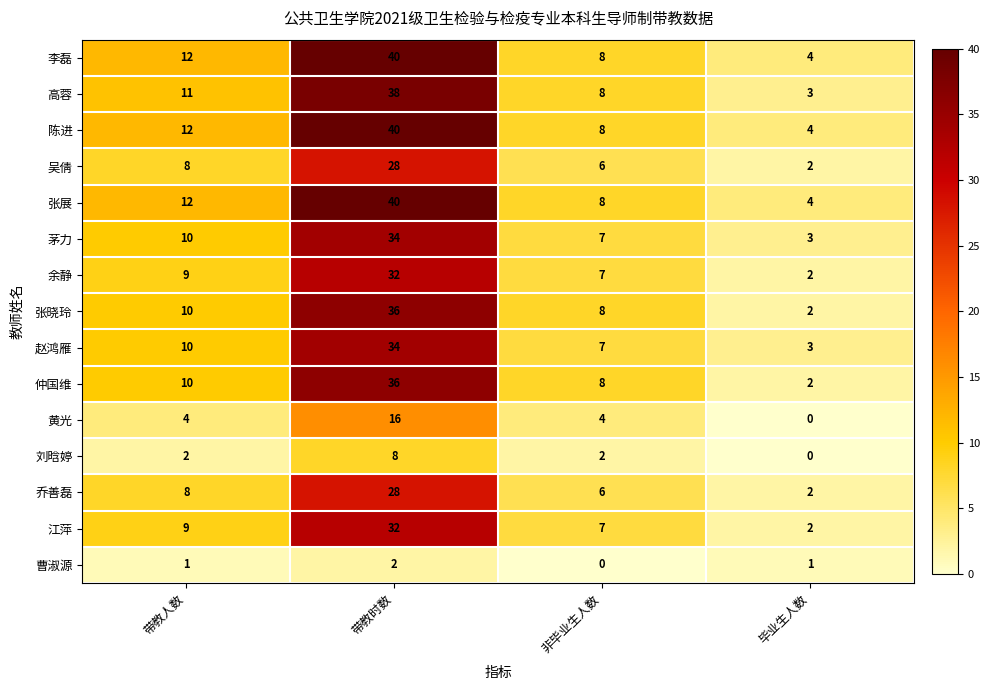

How many data points does each series have?

4